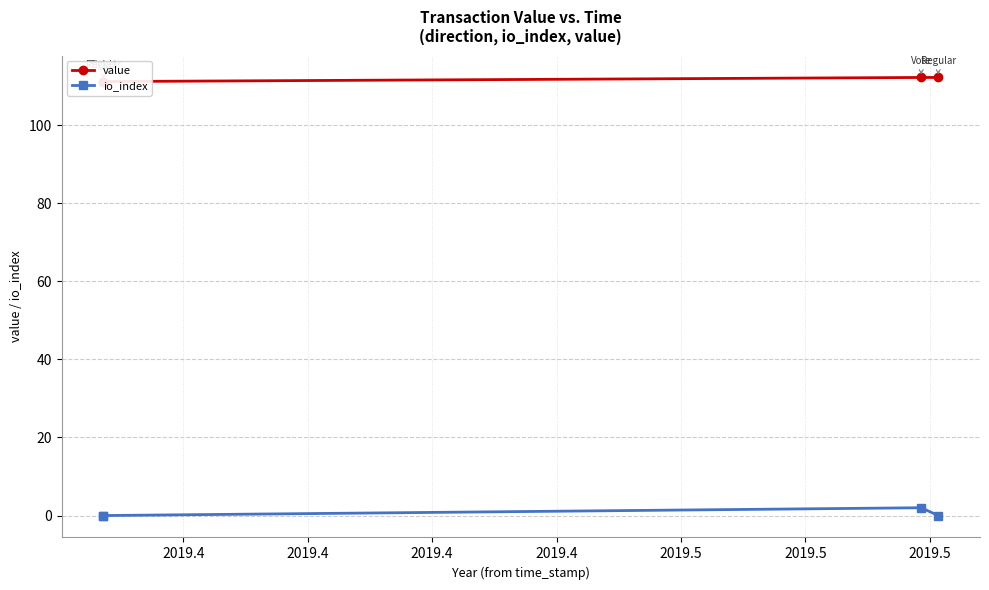

What is the difference between the maximum and minimum values in the io_index series?

2.0